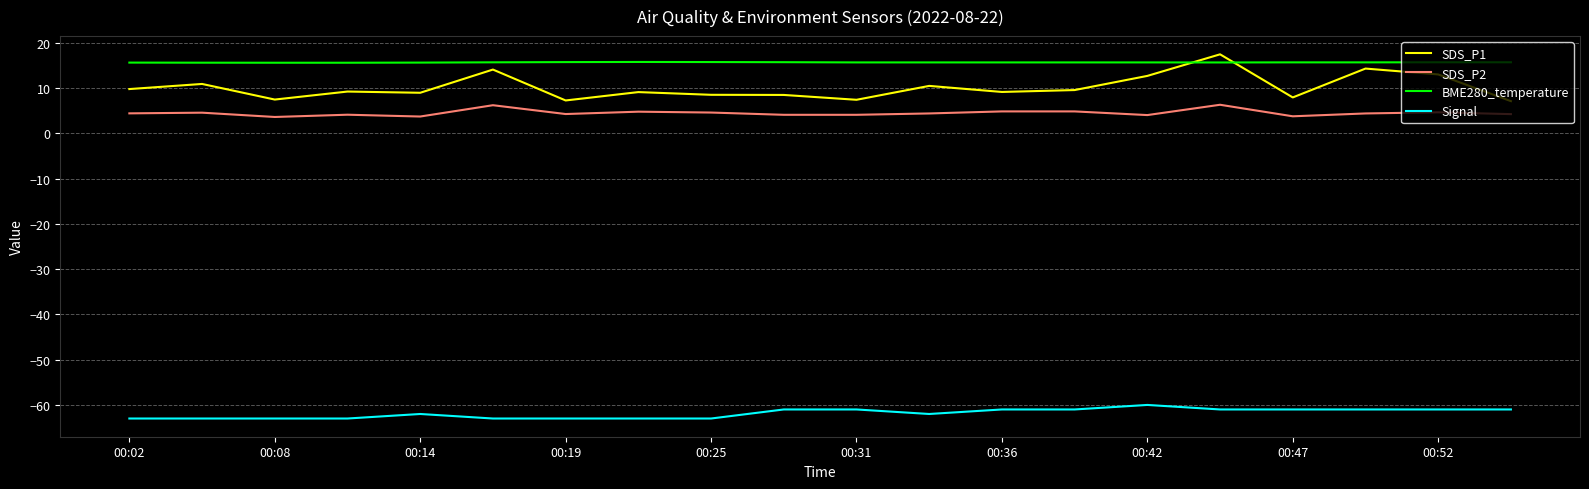

Which series has the widest spread of values?

SDS_P1